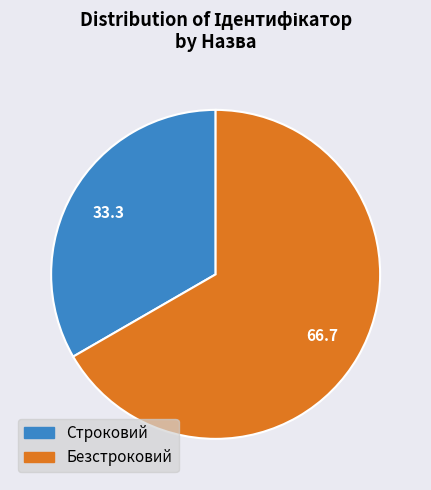

Approximately how many times larger is the value at Строковий compared to Безстроковий?

0.5